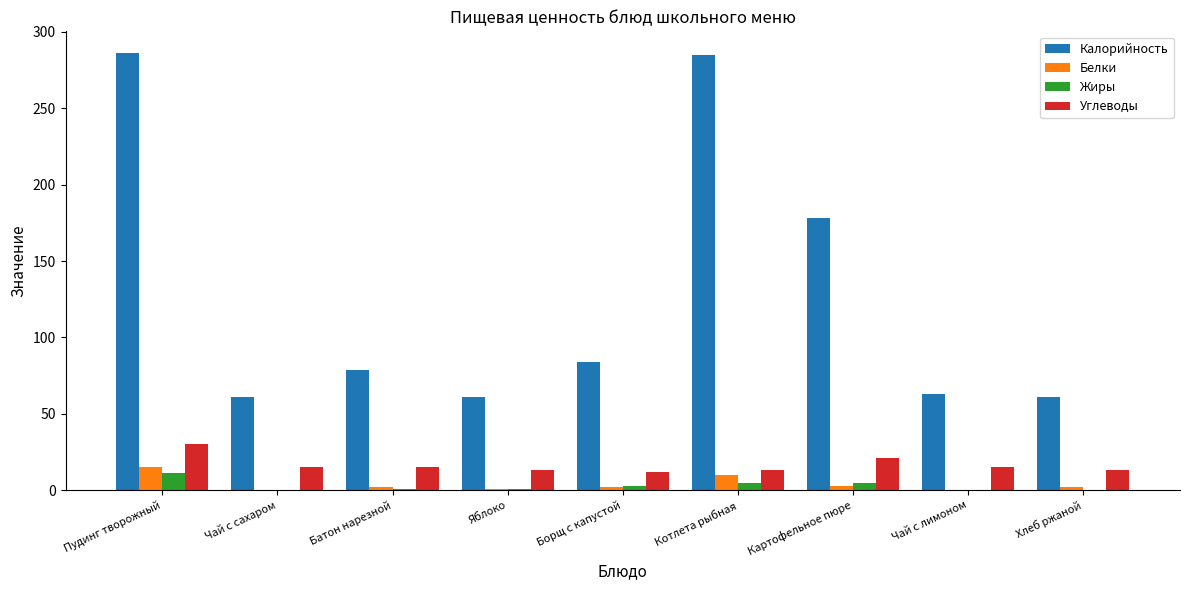

How many groups of bars are there?

9